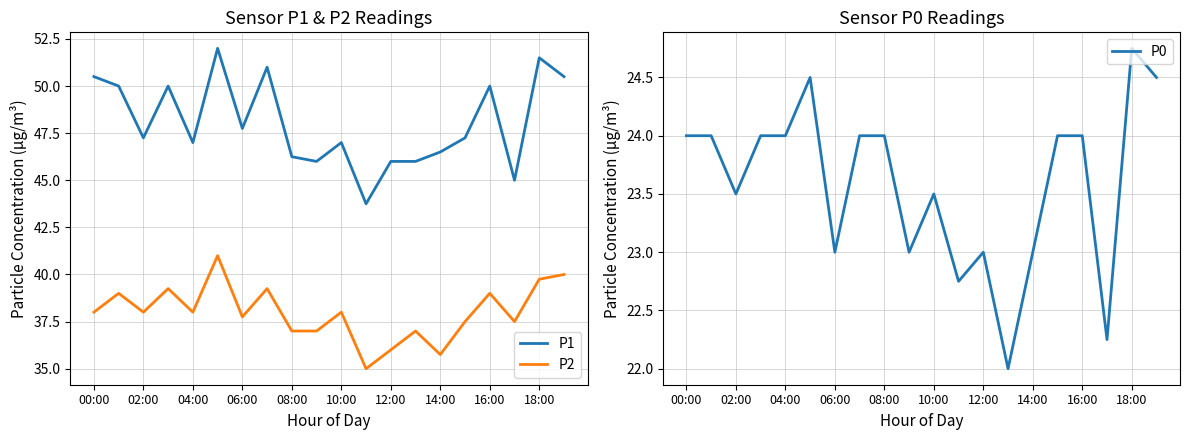

True or false: P2 has a value of 40.0 at 19.

True